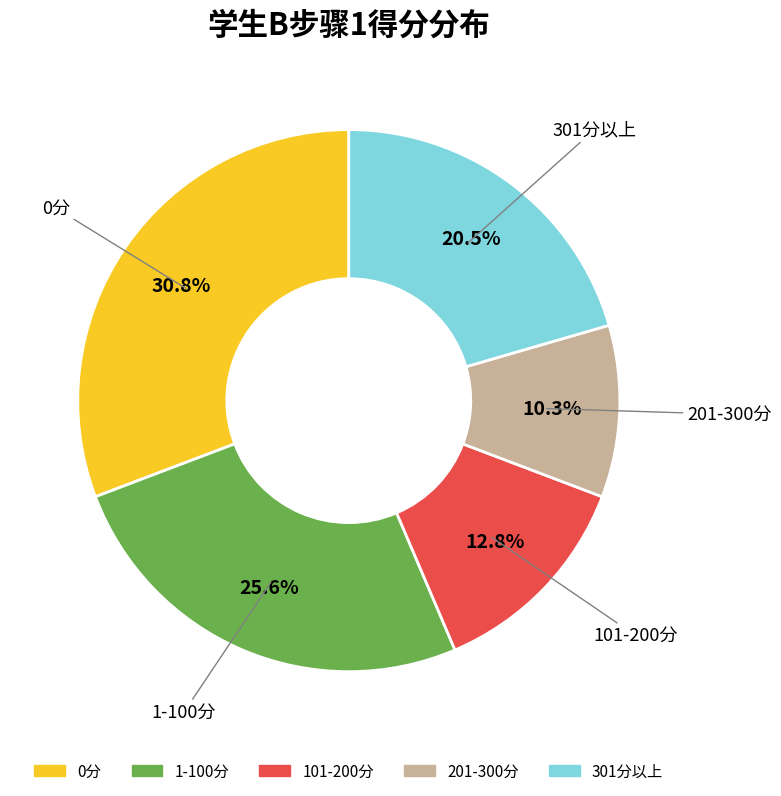

Is there a majority slice in this chart?

No